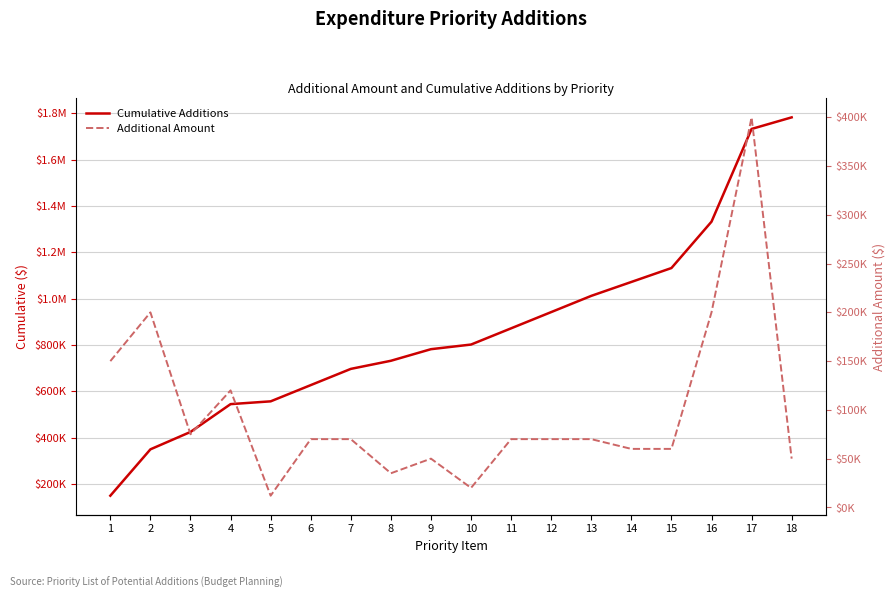

What are all the series names shown in the legend?

Cumulative Additions, Additional Amount